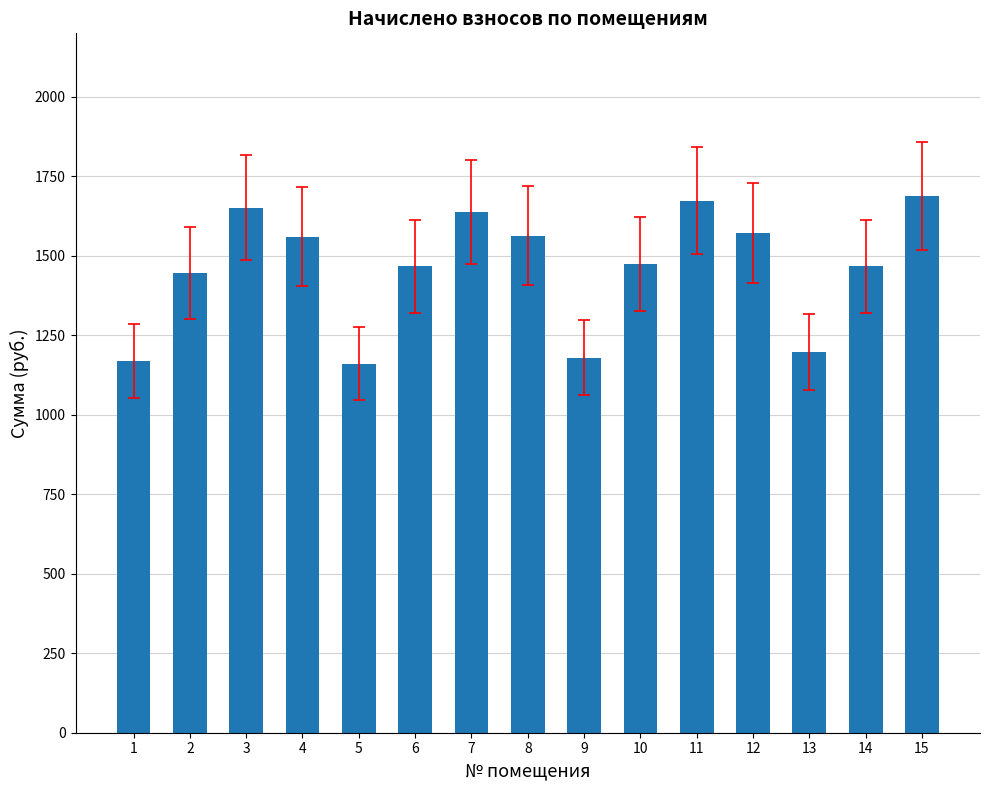

What is the value of the 6th bar from the left?

1467.4